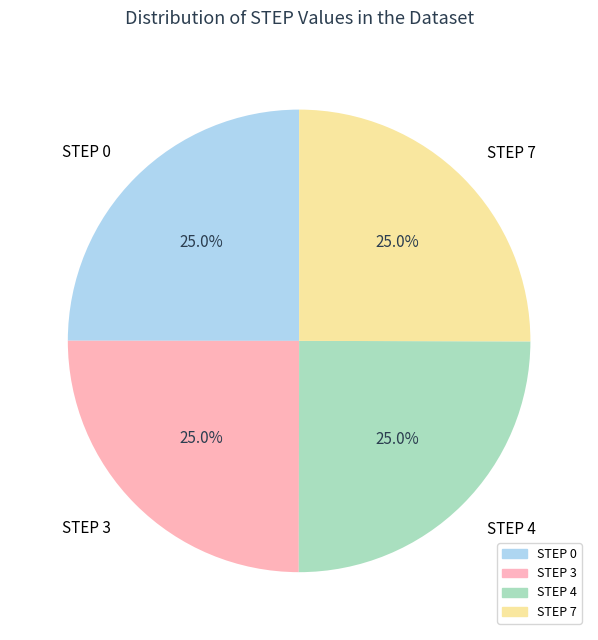

Does any single category account for the majority?

No